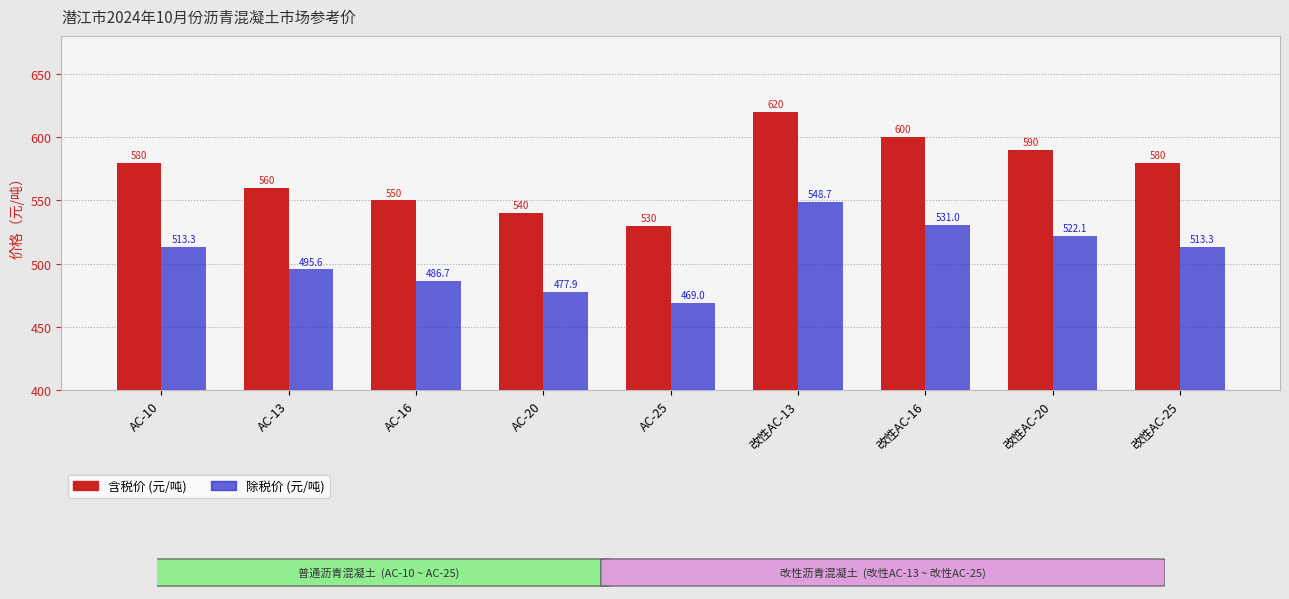

Does the chart contain stacked bars?

No